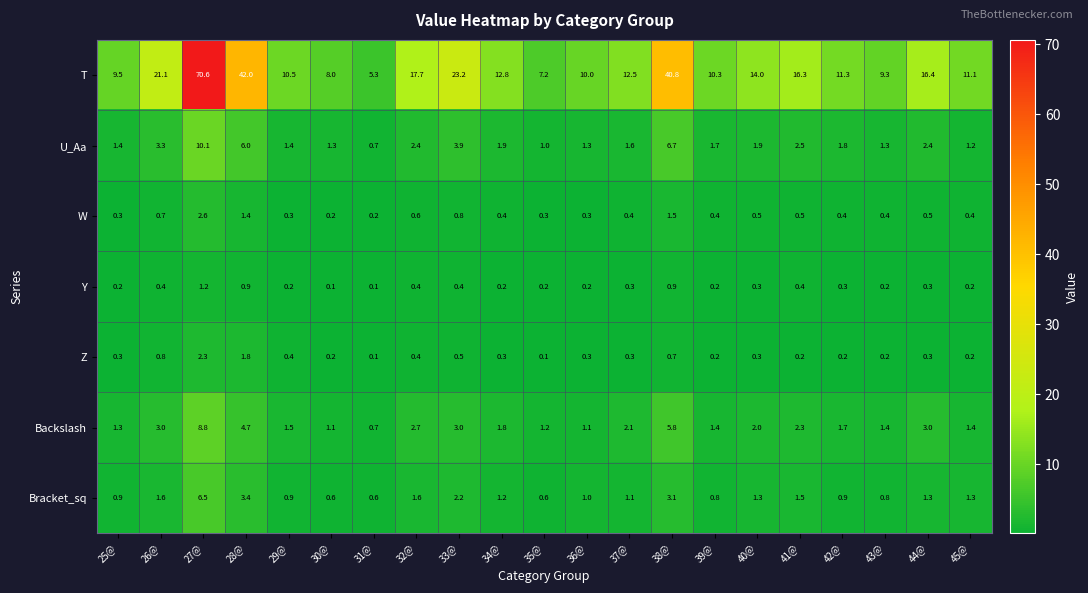

True or false: T has a value of 30.6 at 33@.

False